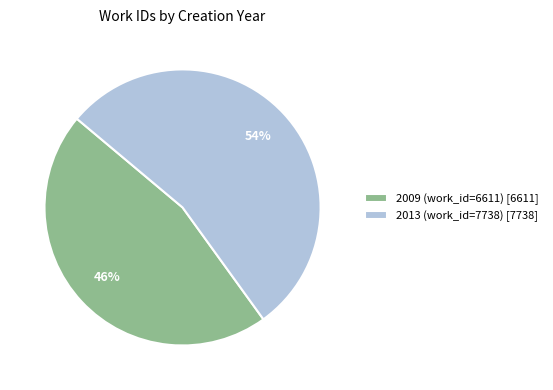

Approximately how many times larger is the value at 2009 (work_id=6611) compared to 2013 (work_id=7738)?

0.9